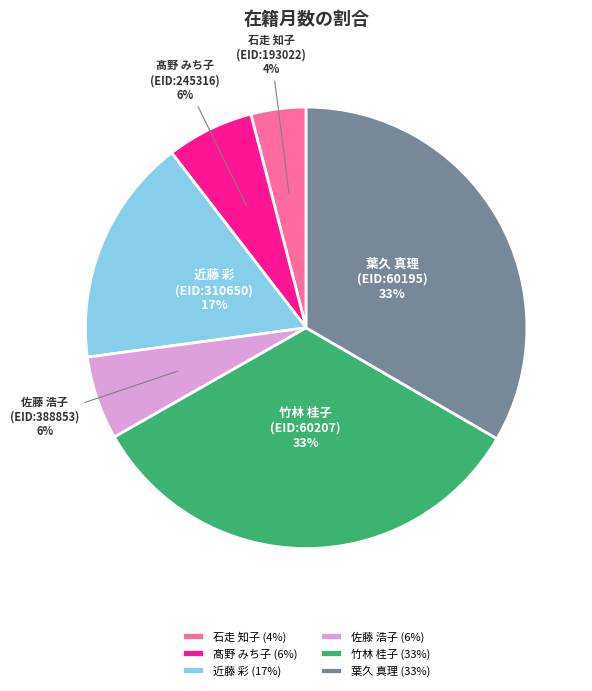

What percentage is the 石走 知子 (EID:193022) slice, to the nearest percent?

4%